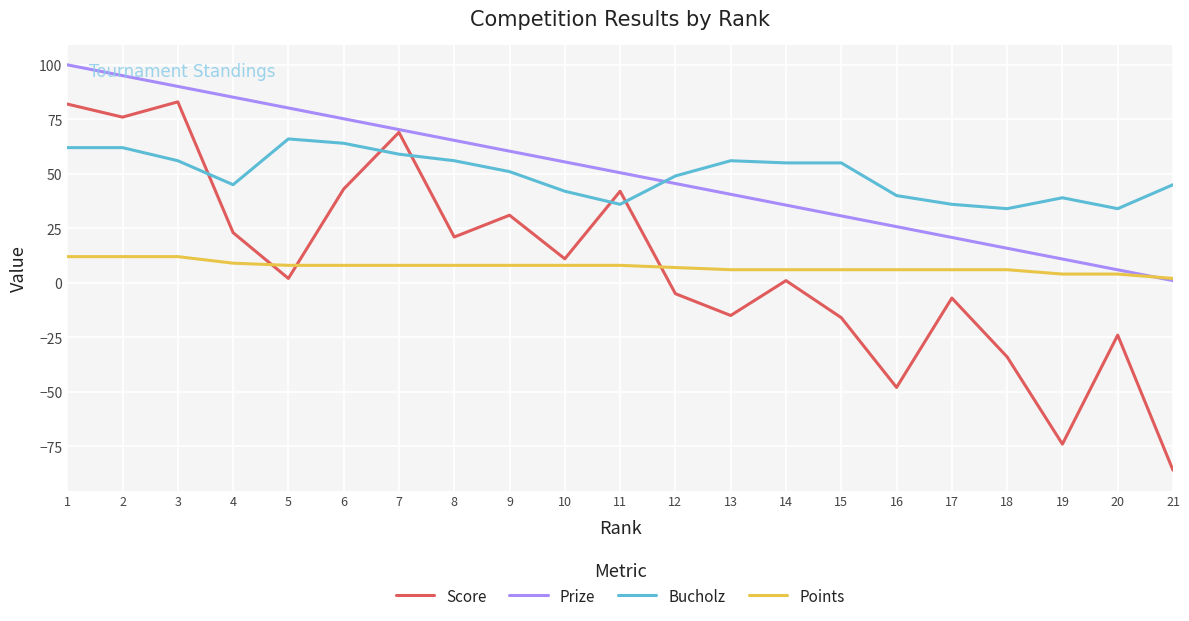

What is the approximate value of Score at 21?

-86.0